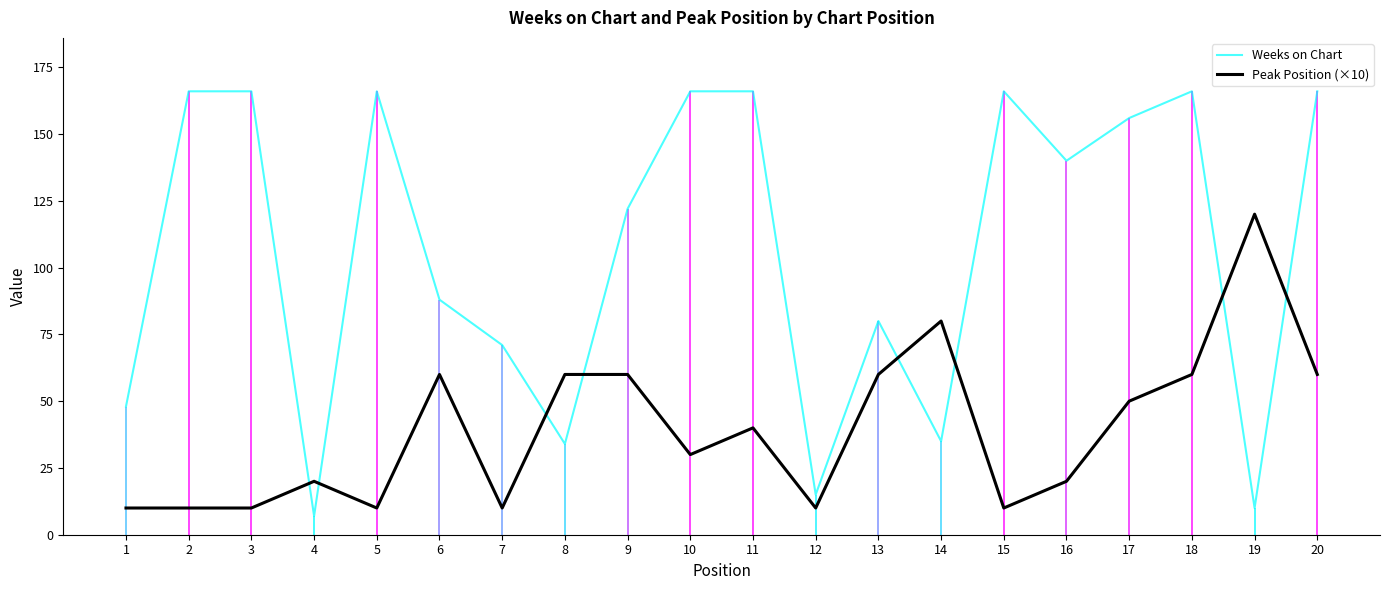

How many lines are shown in the chart?

2